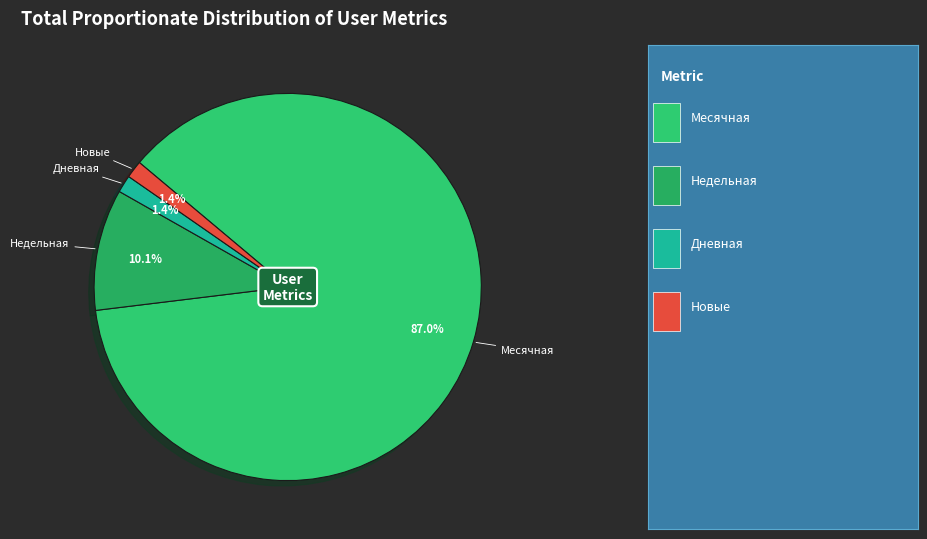

How many segments does this pie chart have?

4